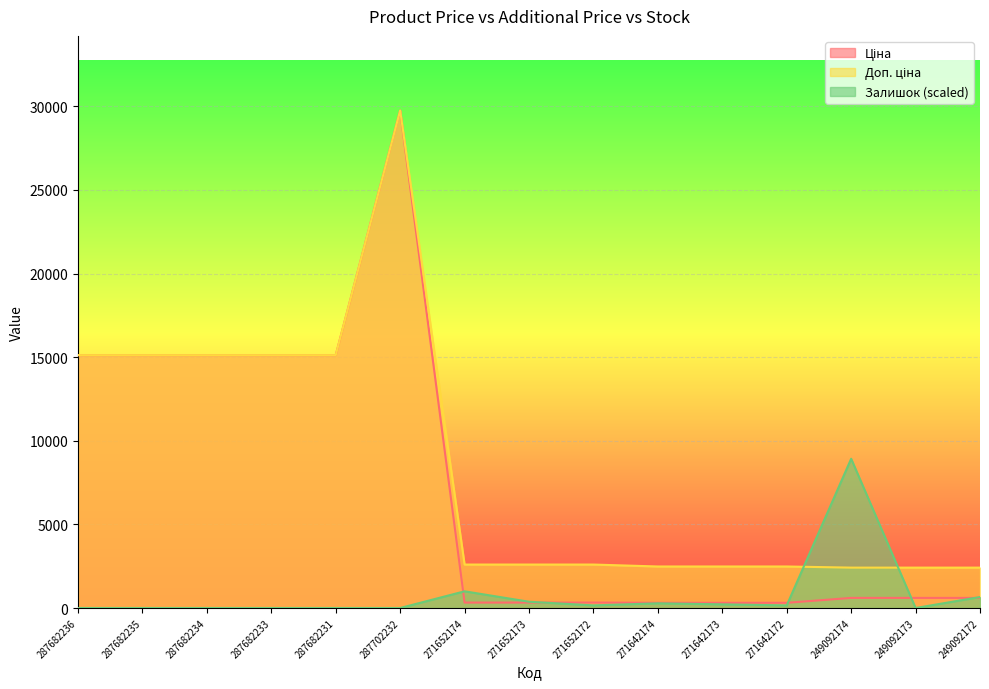

At how many categories does at least one series exceed 9402?

6